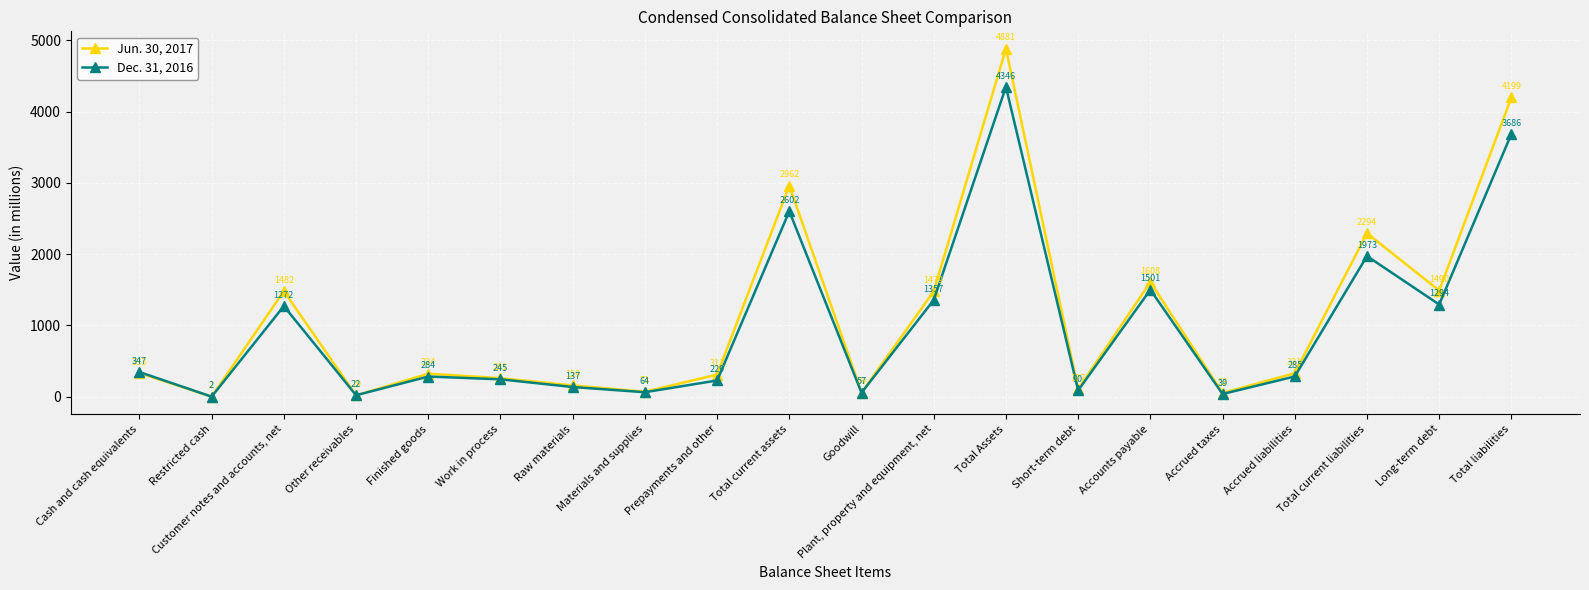

What is the sum of all Jun. 30, 2017 values?

22425